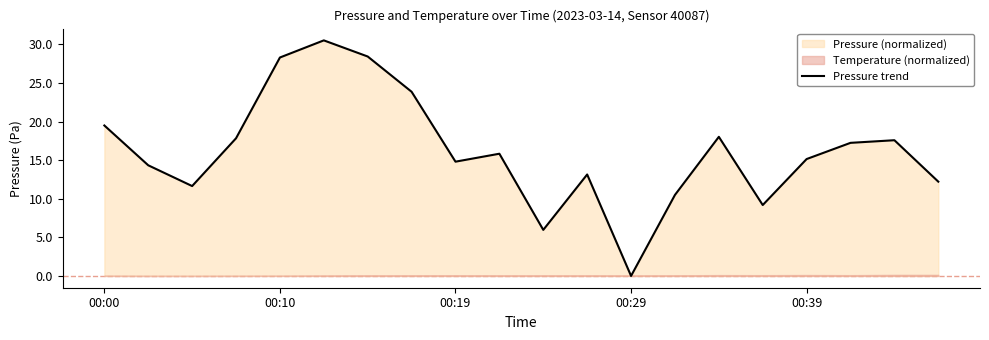

Is it true that Pressure trend equals 9.8 at 00:19?

False